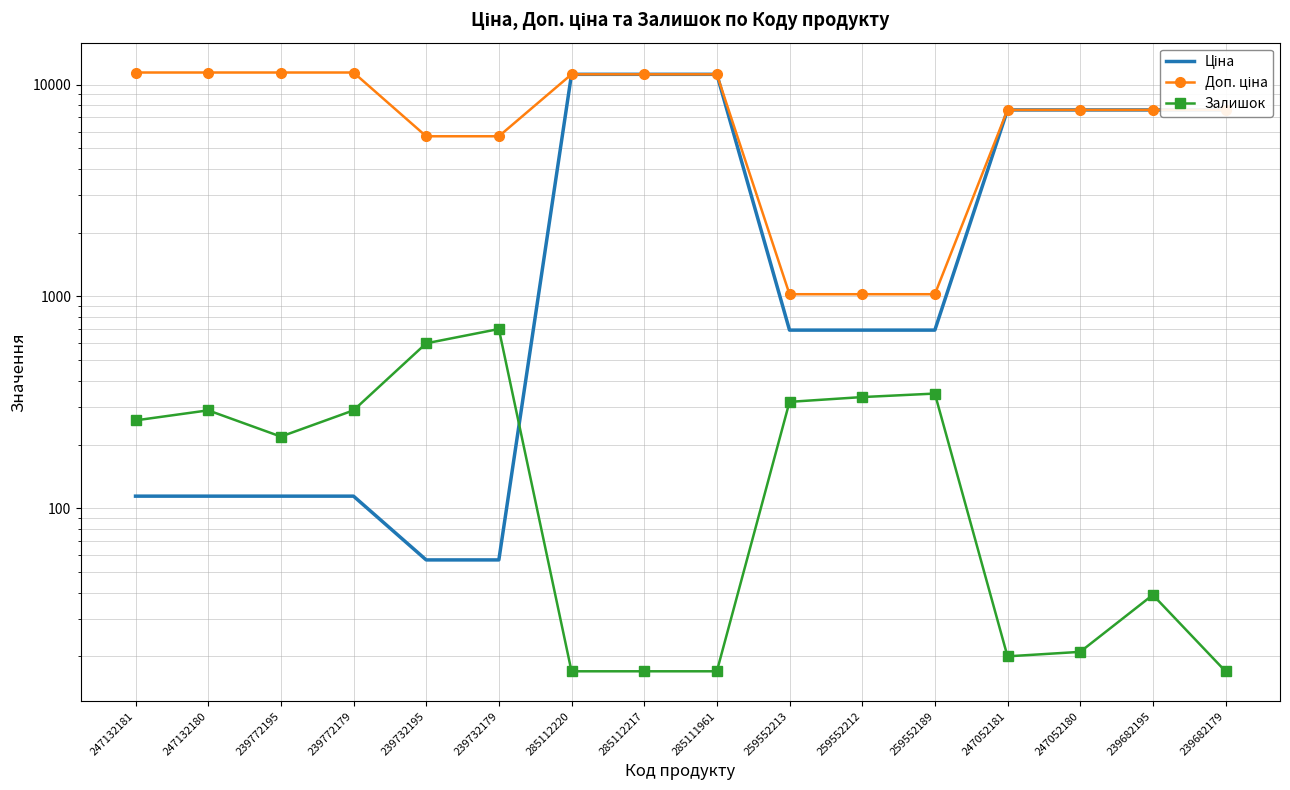

How many lines are shown in the chart?

3